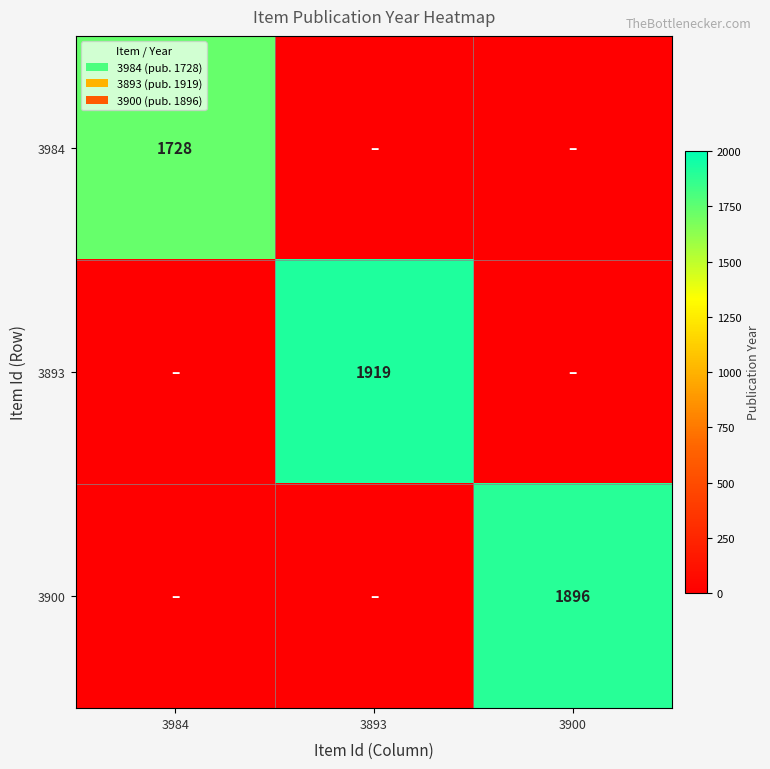

True or false: 3984 has a value of 1728 at 3984.

True